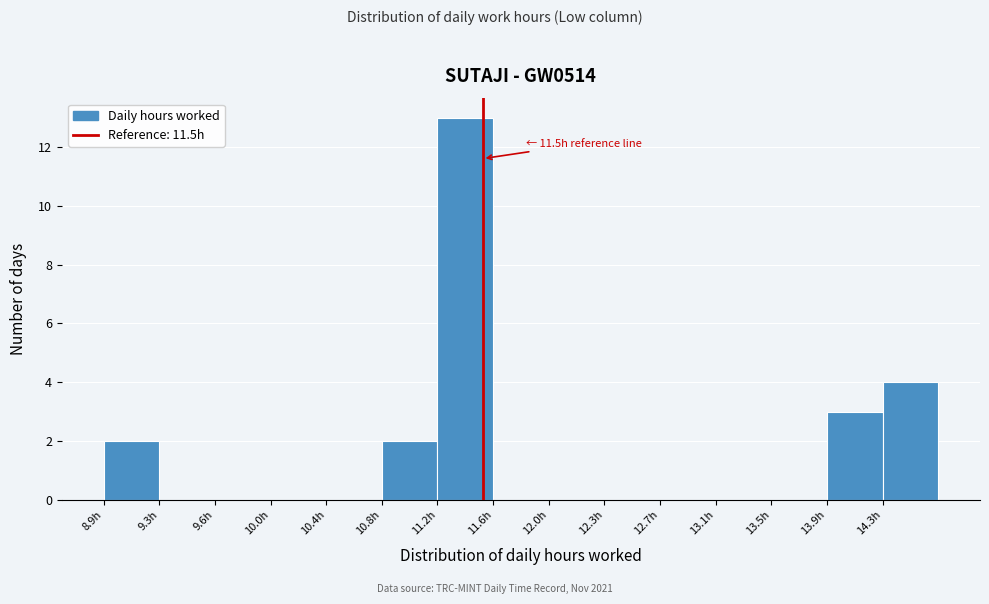

Which range on the x-axis has the tallest bar?

11.20 to 11.55